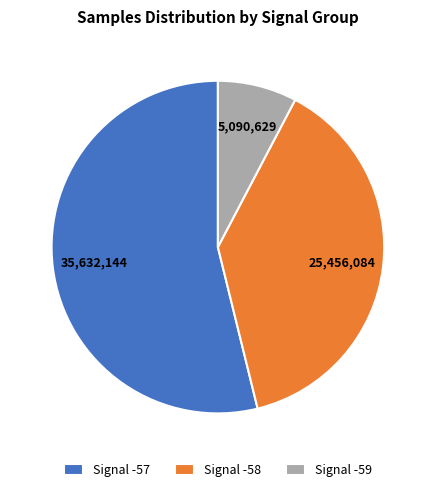

Do Signal -59 and Signal -58 together represent more than half of the pie?

No